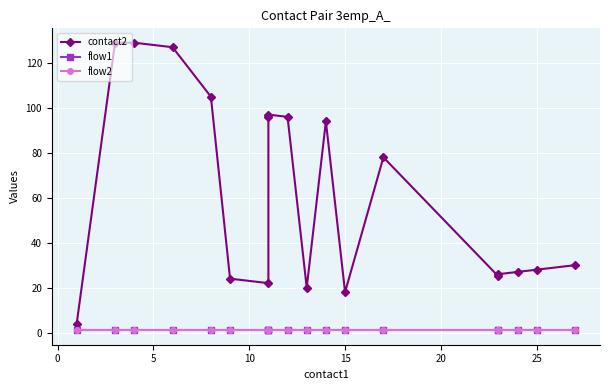

How many lines are shown in the chart?

3